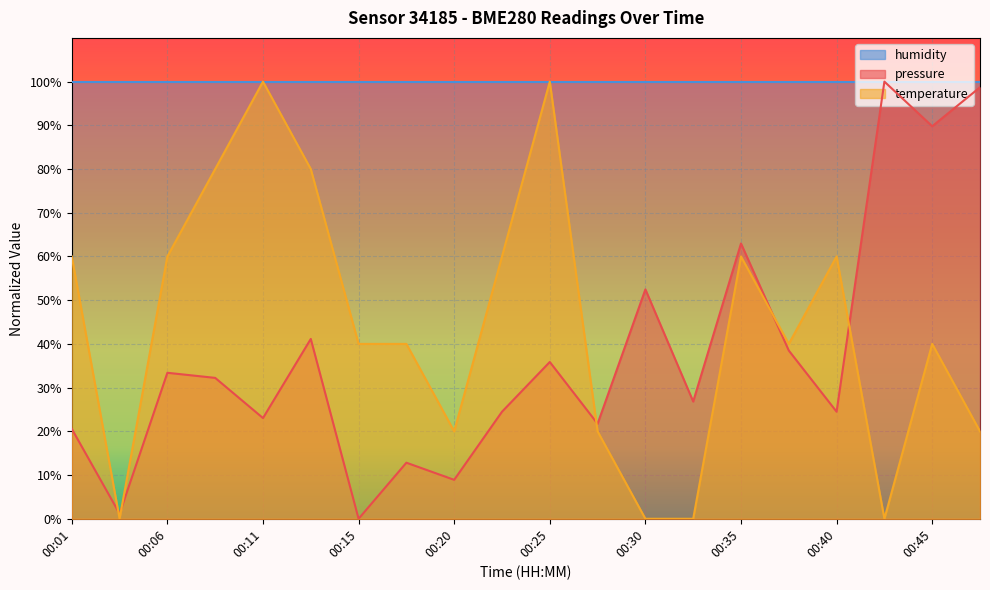

Is the value of temperature at 00:32 greater than the value of pressure at 00:08?

No